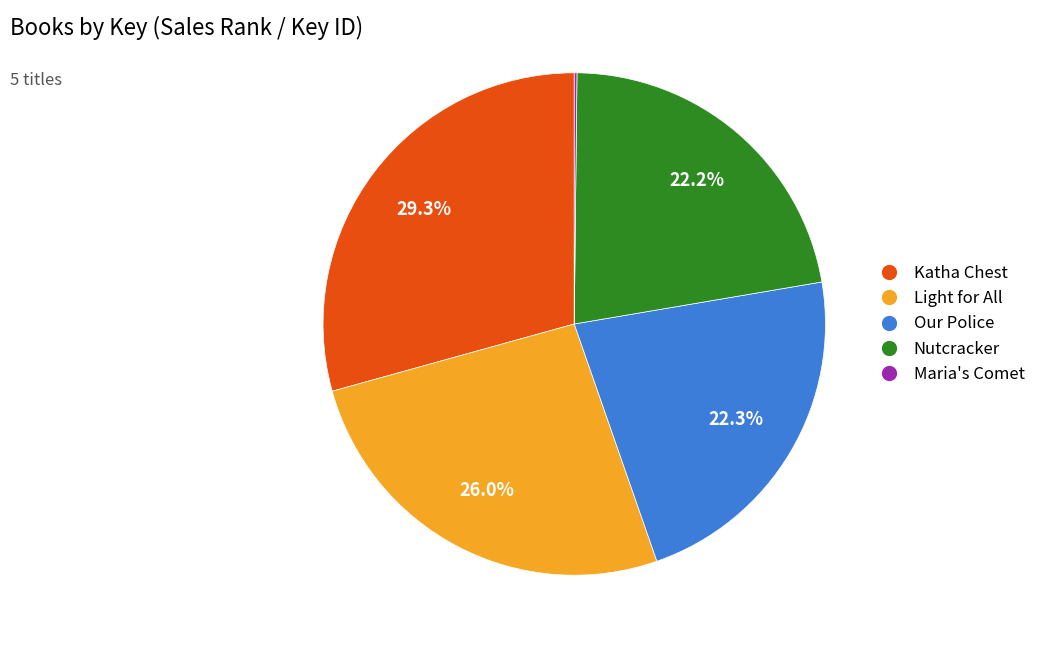

Do Katha Chest and Light for All together represent more than half of the pie?

Yes